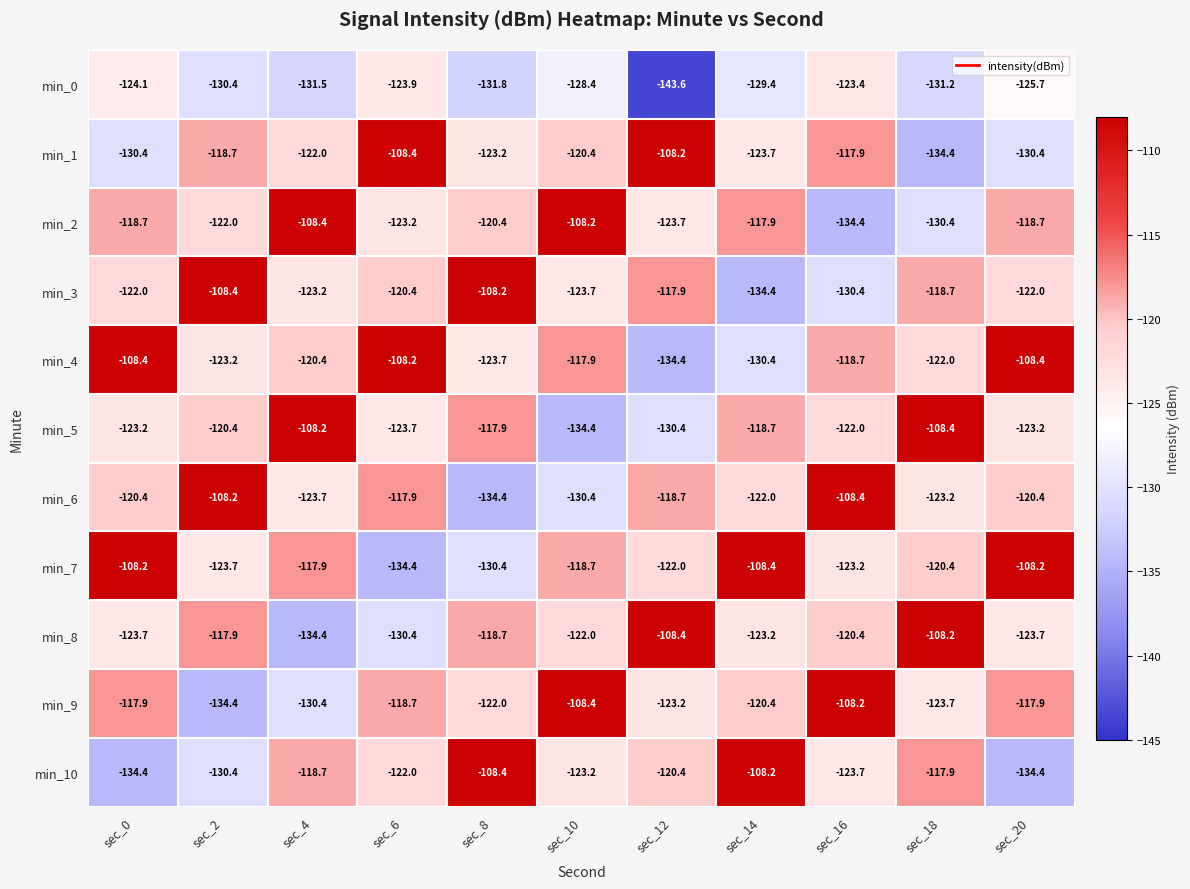

What is the average value of the min_5 series?

-121.0